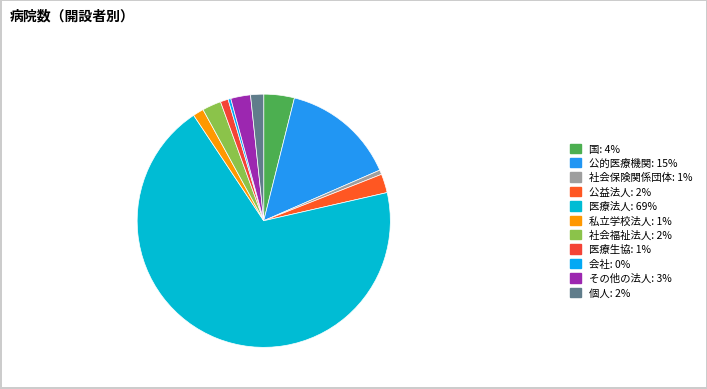

Which category has the biggest portion of the pie?

医療法人